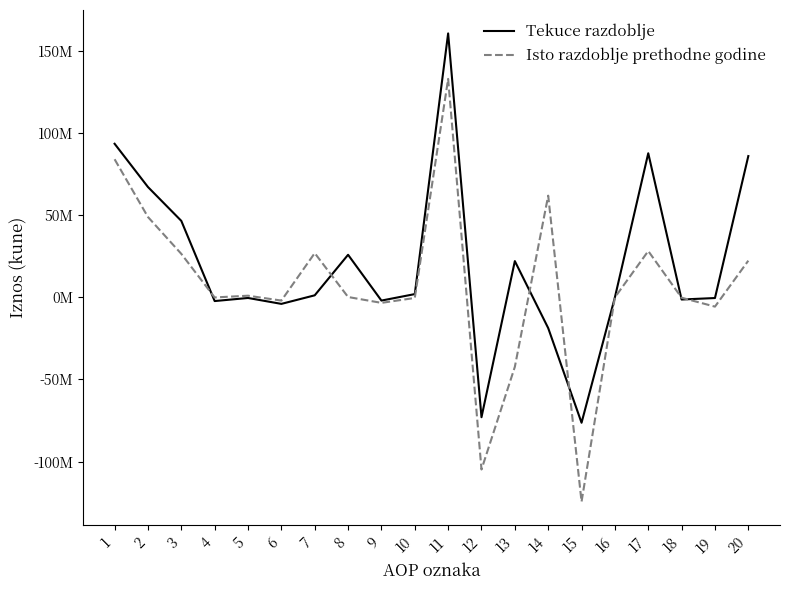

The Isto razdoblje prethodne godine series shows 213579.7 at 8. True or false?

True